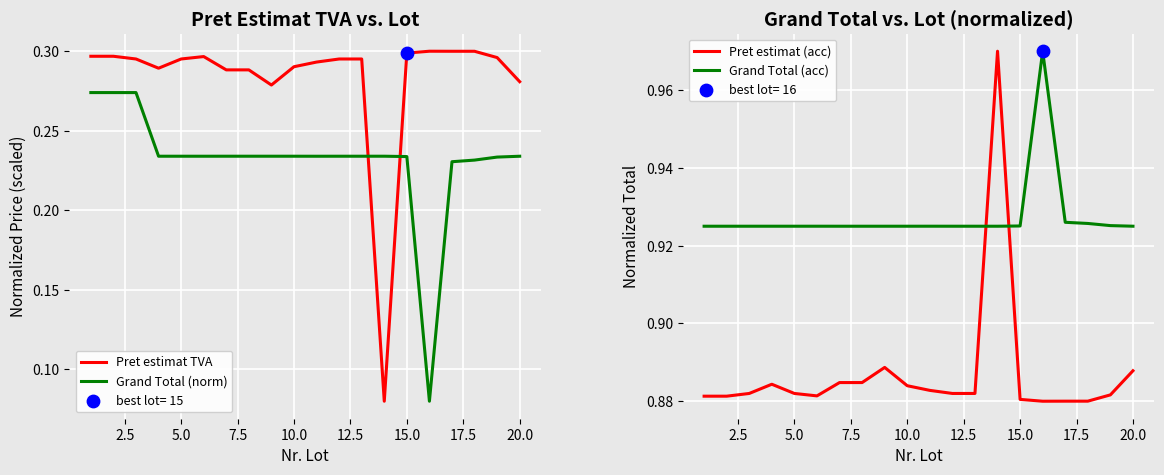

What are all the series names shown in the legend?

Pret estimat TVA, Grand Total (norm), Pret estimat (acc), Grand Total (acc)